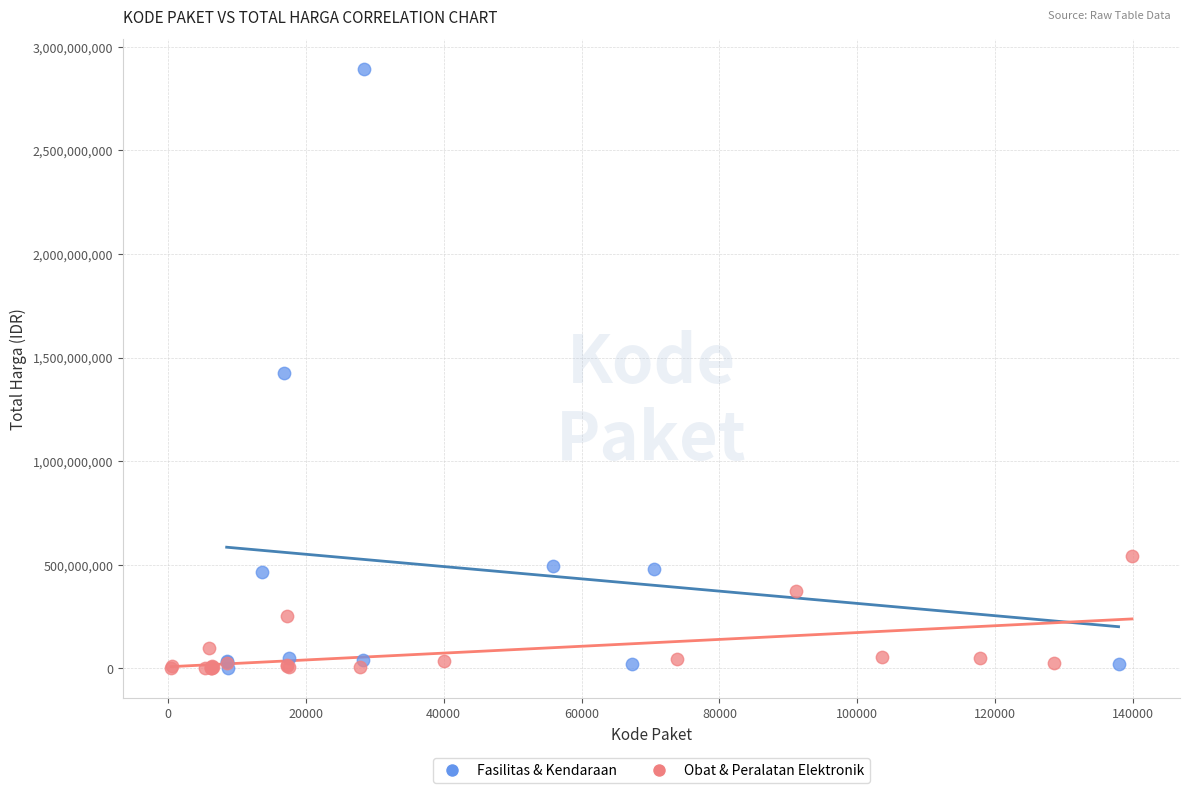

Which series reaches the maximum Y coordinate?

Fasilitas & Kendaraan